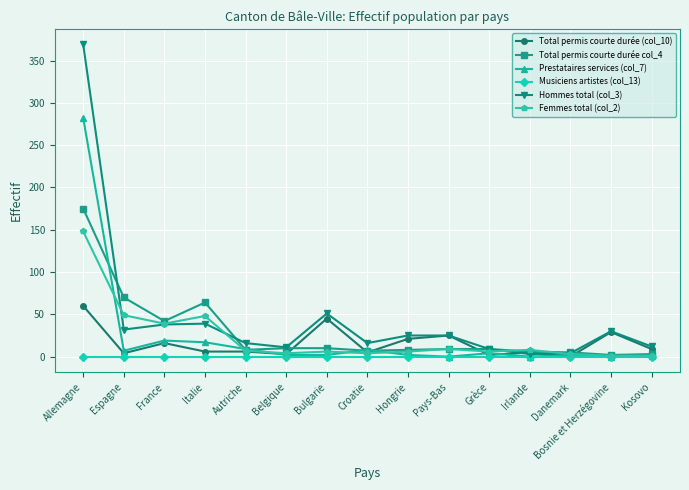

What is the maximum value shown in the chart?

369